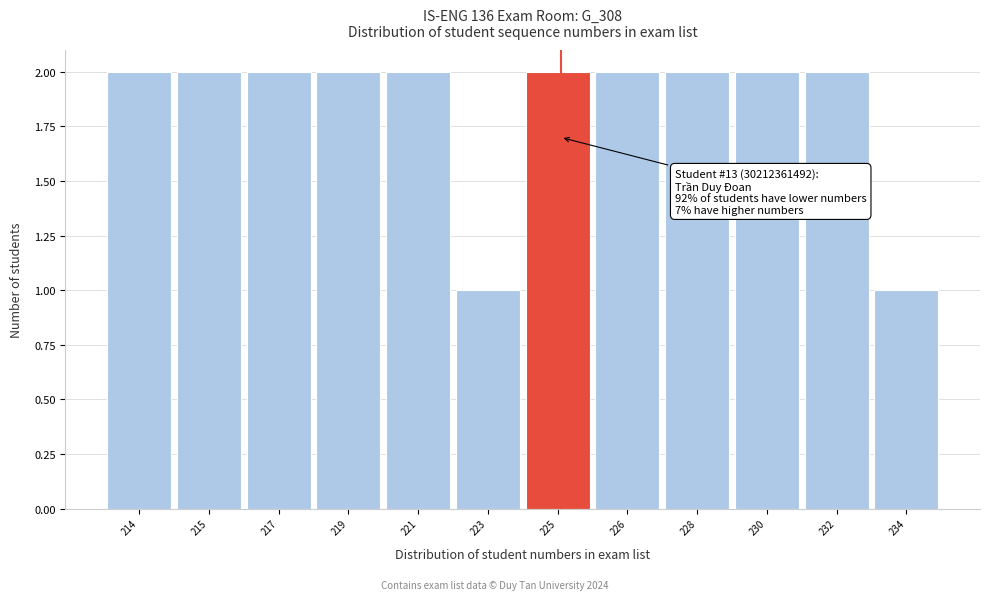

Reading right to left, transcribe all the data shown in this chart.

234=1	232=2	230=2	228=2	226=2	225=2	223=1	221=2	219=2	217=2	215=2	214=2